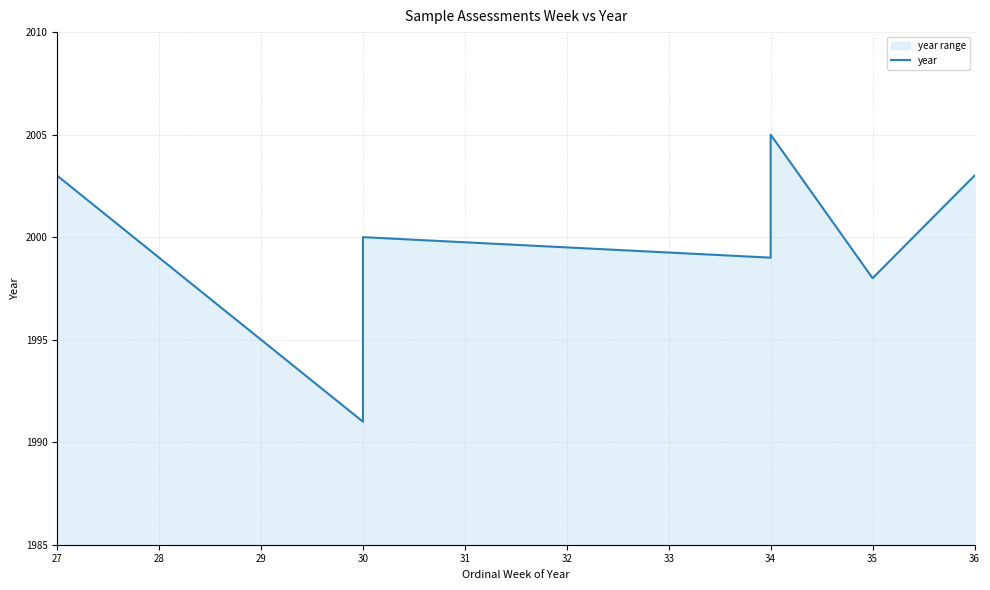

What value does the data have at 34, to the nearest 10?

2000